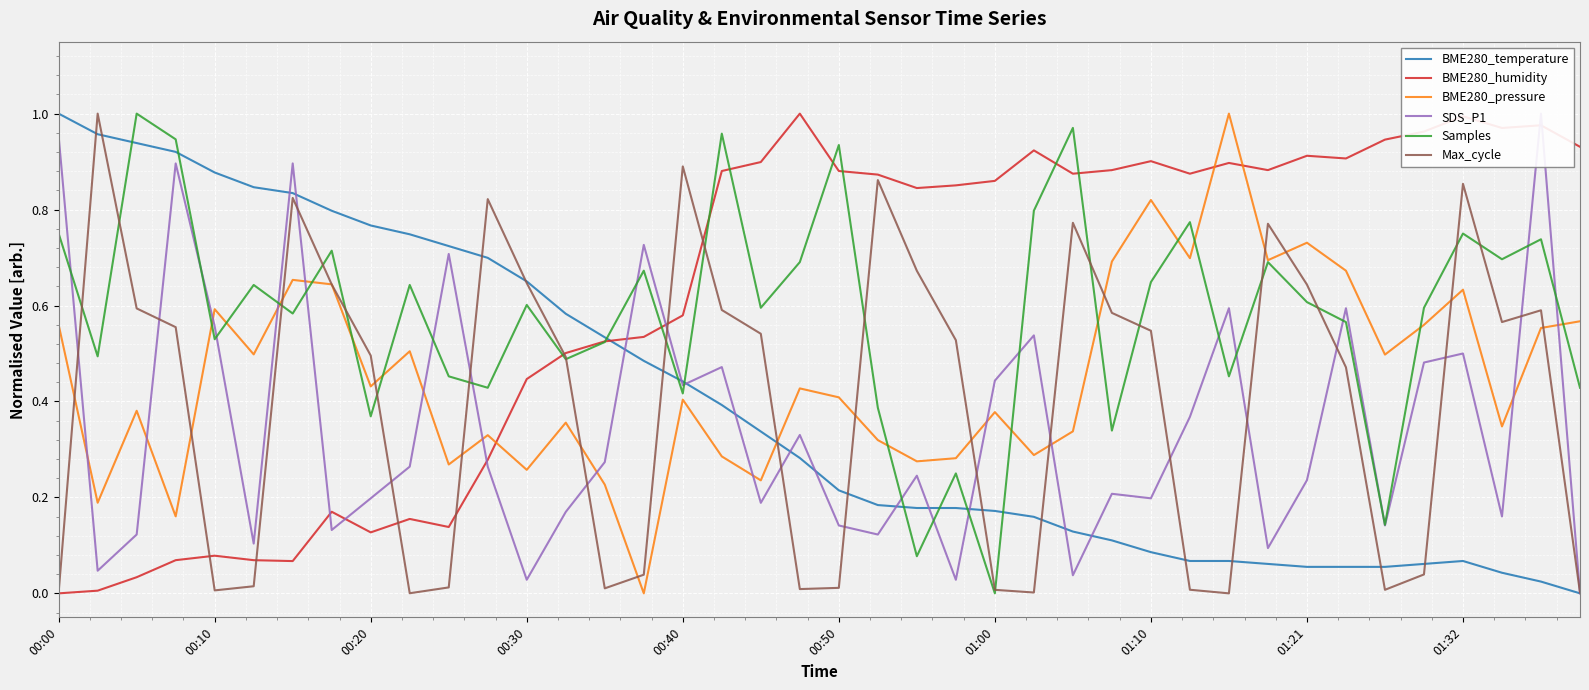

At which category does the chart reach its peak across all series?

00:00